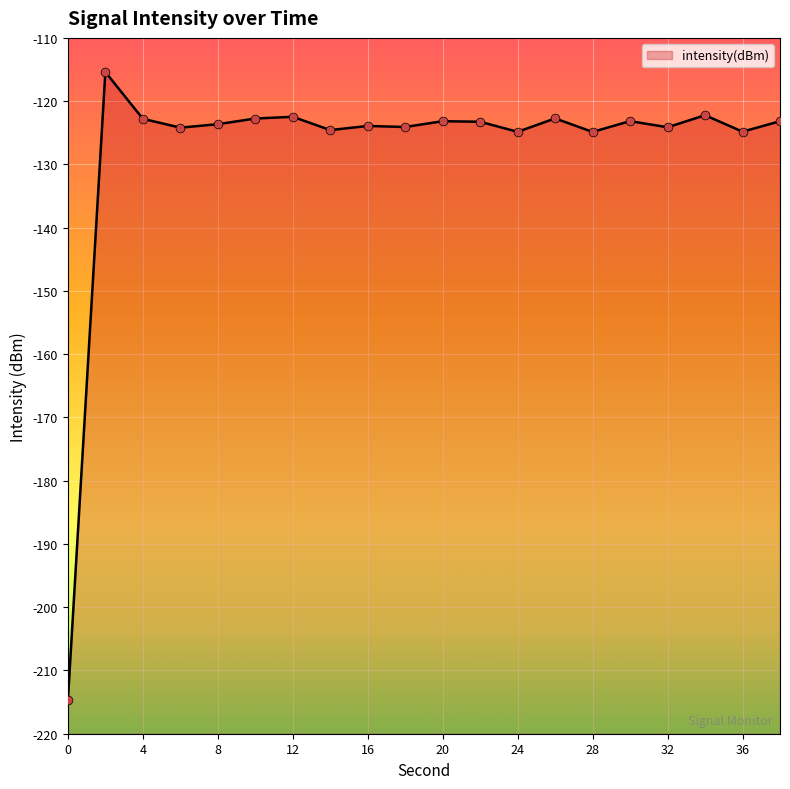

Which has a higher value, 28 or 20?

20